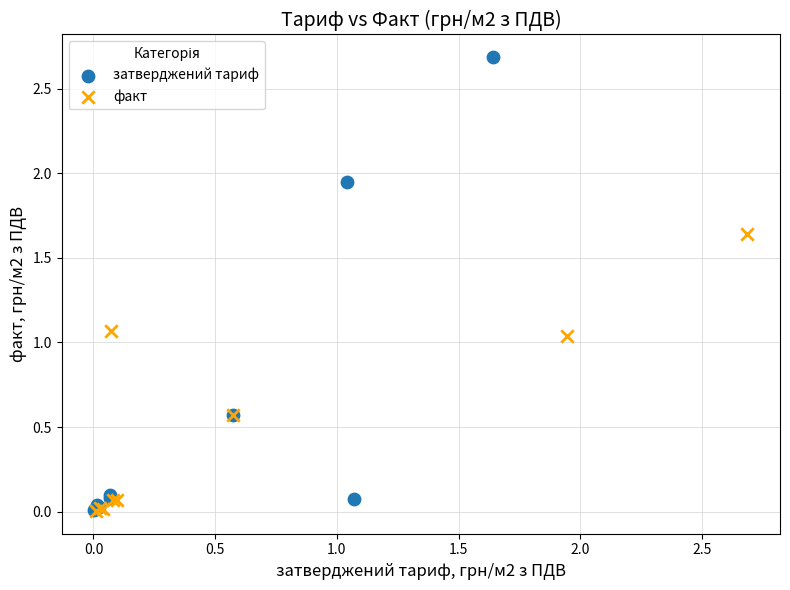

Which series has the widest spread of Y values?

затверджений тариф